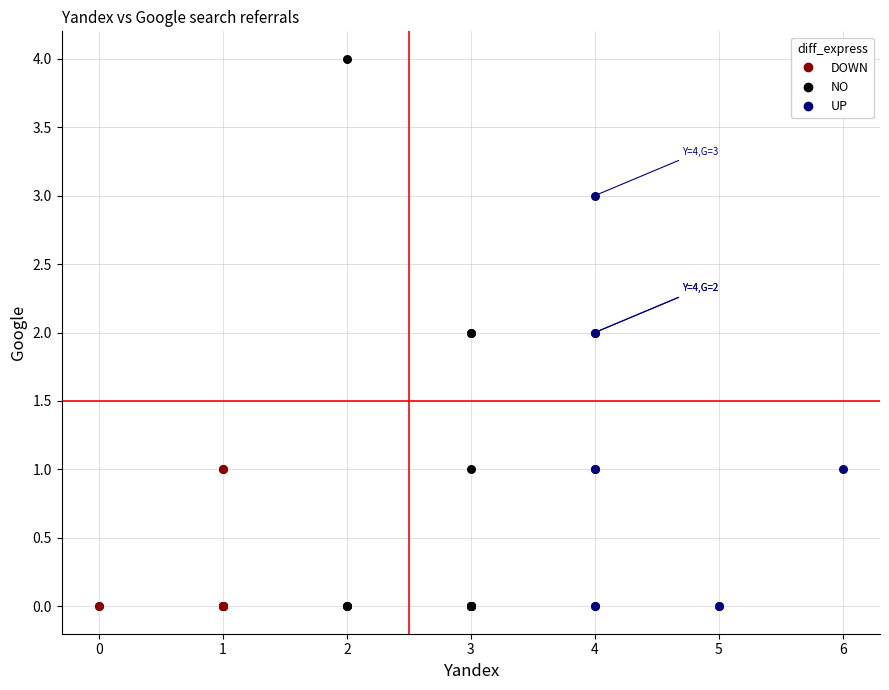

Which series has the largest Y range (max minus min)?

NO